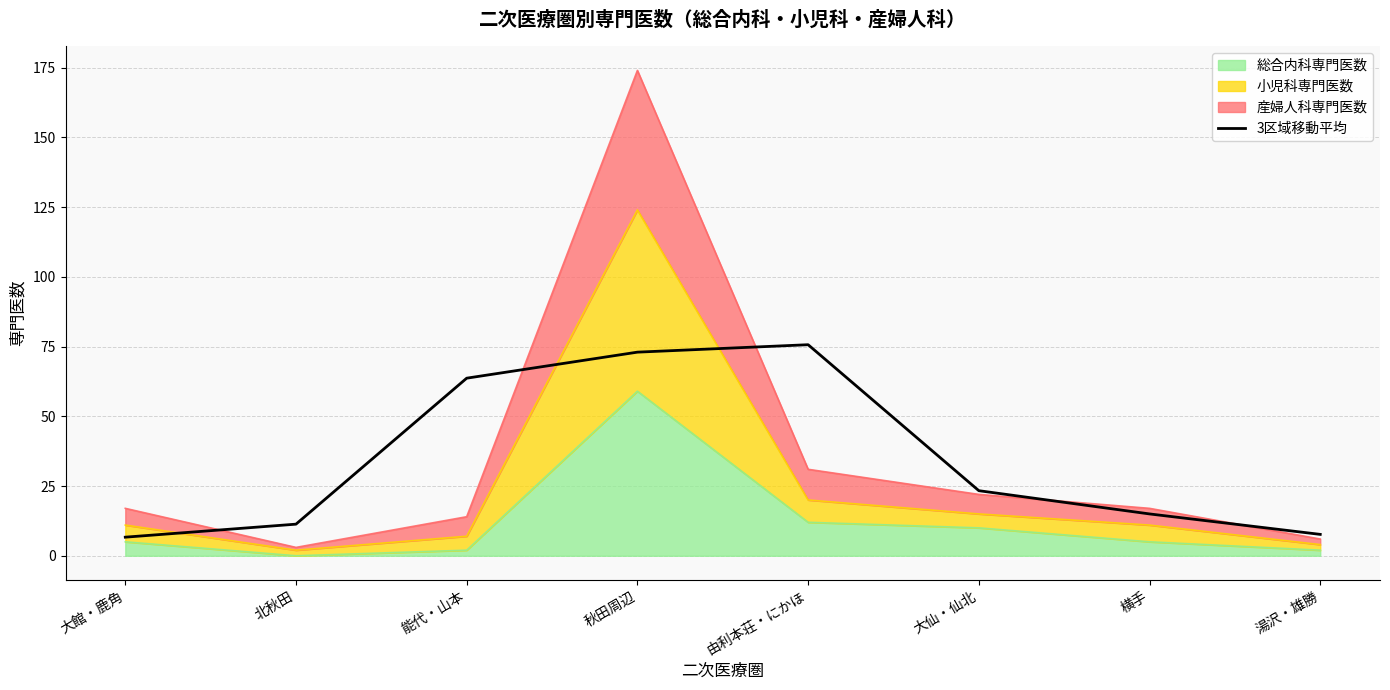

What is the change in value from 由利本荘・にかほ to 湯沢・雄勝?

-68.0